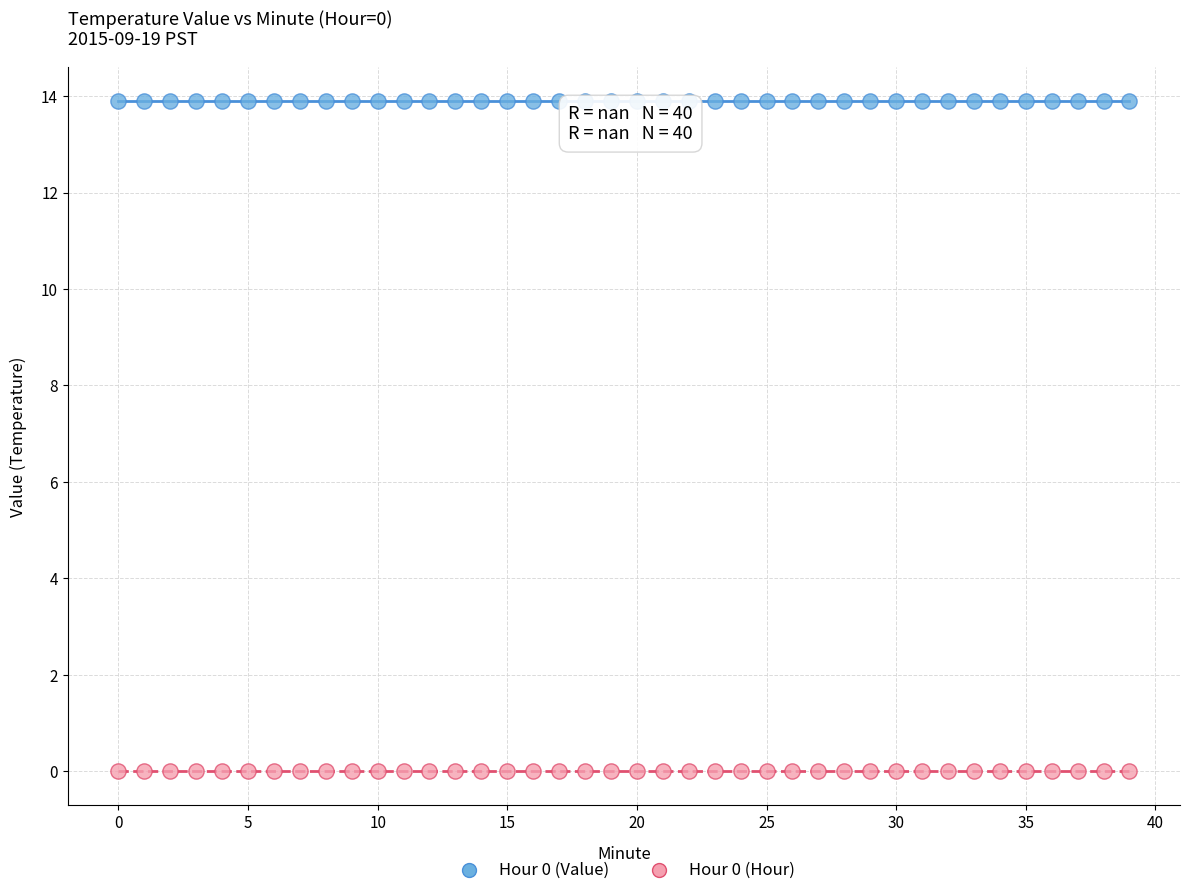

Which series reaches the minimum Y coordinate?

Hour 0 (Hour)